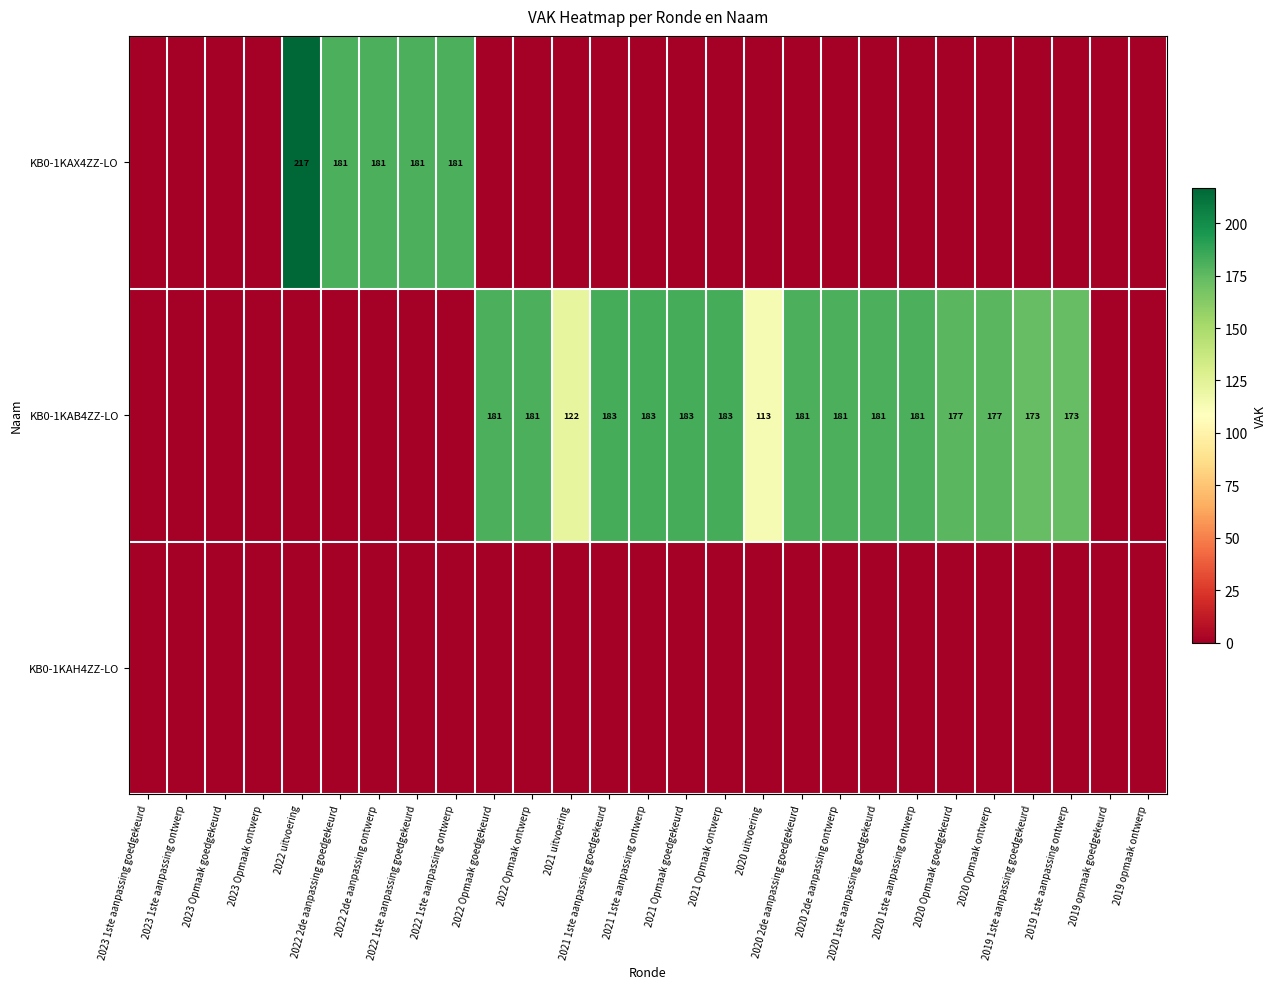

Is it true that KB0-1KAB4ZZ-LO equals 185 at 2021 uitvoering?

False